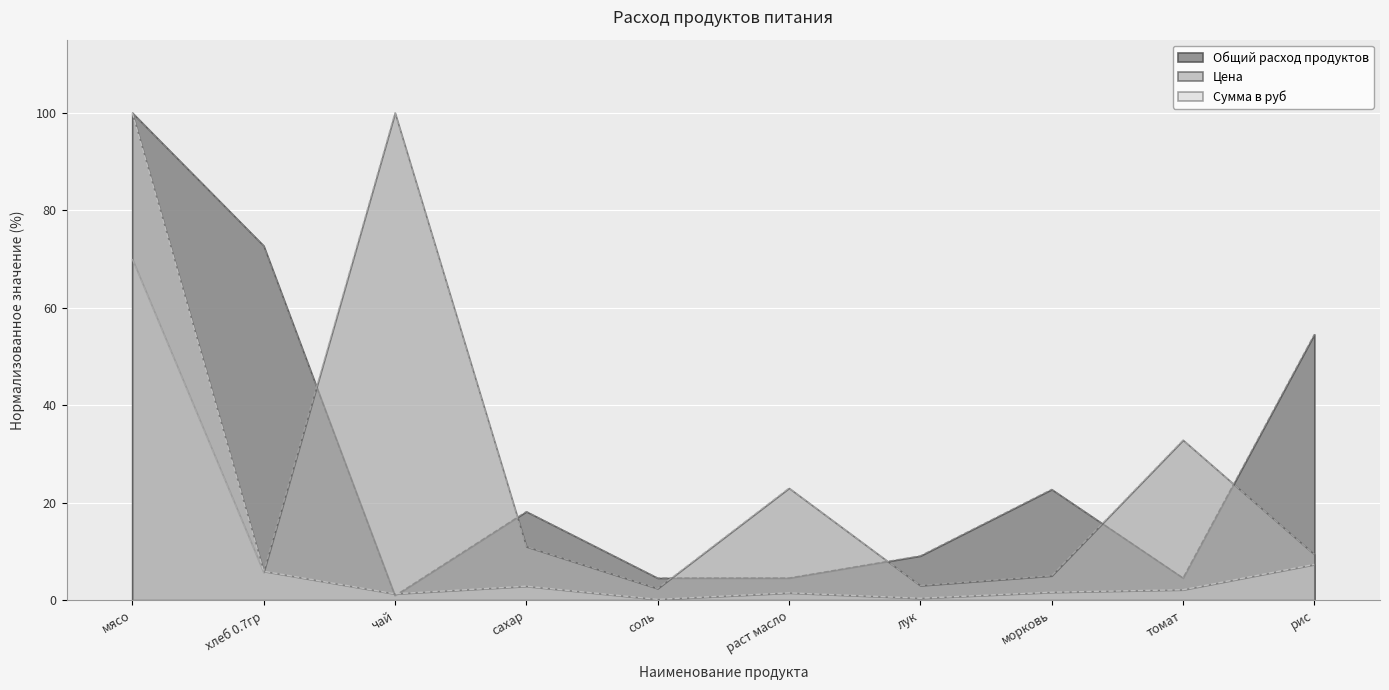

How many intersections are there between Цена and Общий расход продуктов?

6